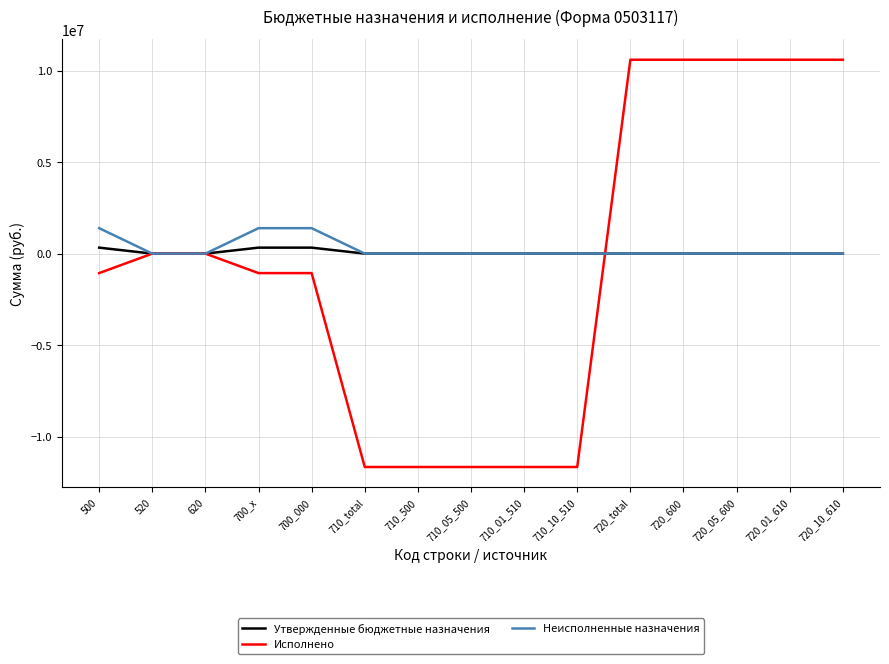

What is the difference between the maximum and minimum values in the Исполнено series?

22249032.4